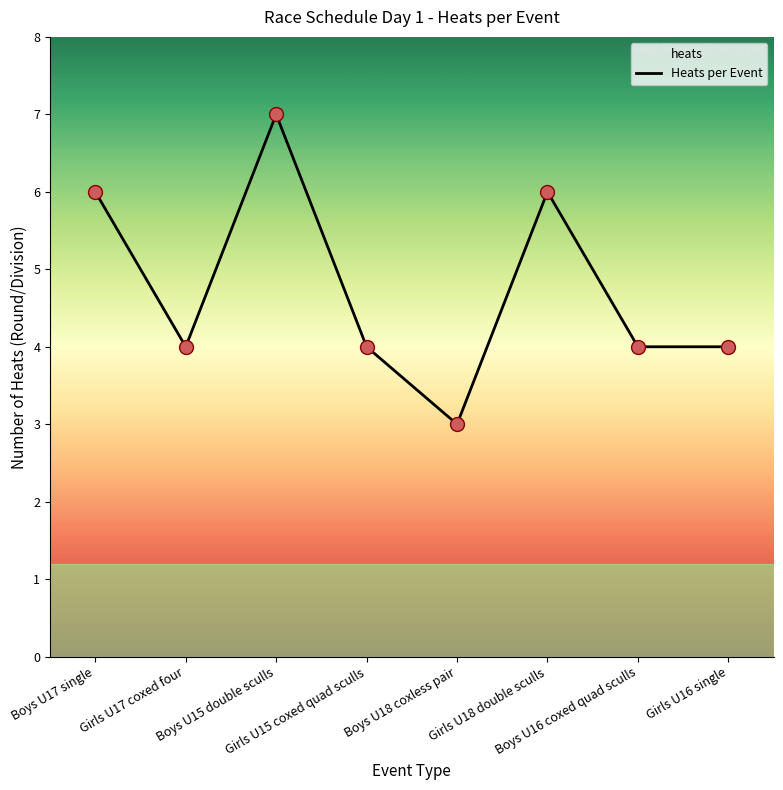

What is the minimum value for Heats per Event?

3.0